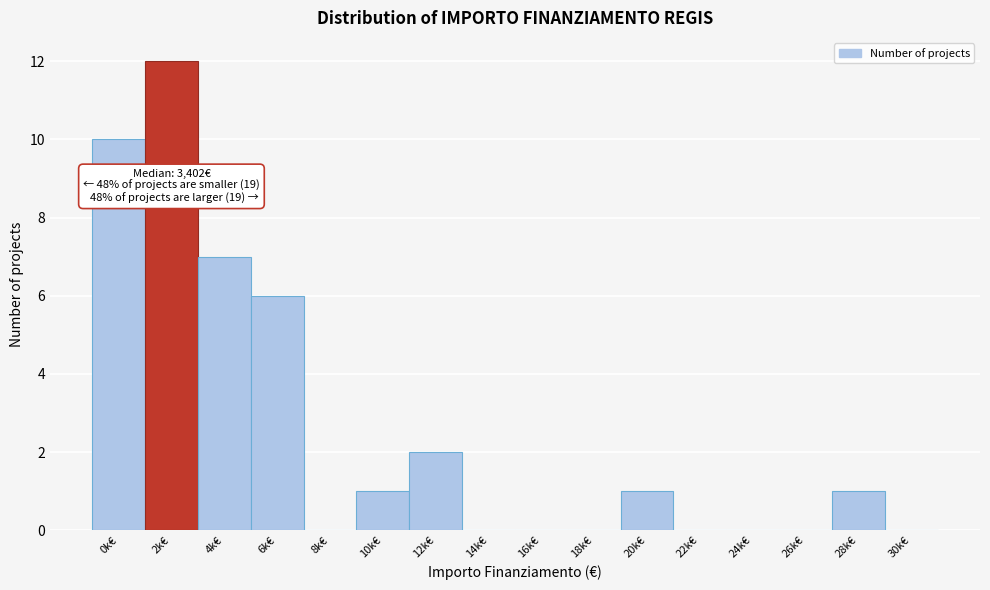

Reading right to left, list all the values displayed in this chart.

30k€=0	28k€=1	26k€=0	24k€=0	22k€=0	20k€=1	18k€=0	16k€=0	14k€=0	12k€=2	10k€=1	8k€=0	6k€=6	4k€=7	2k€=12	0k€=10